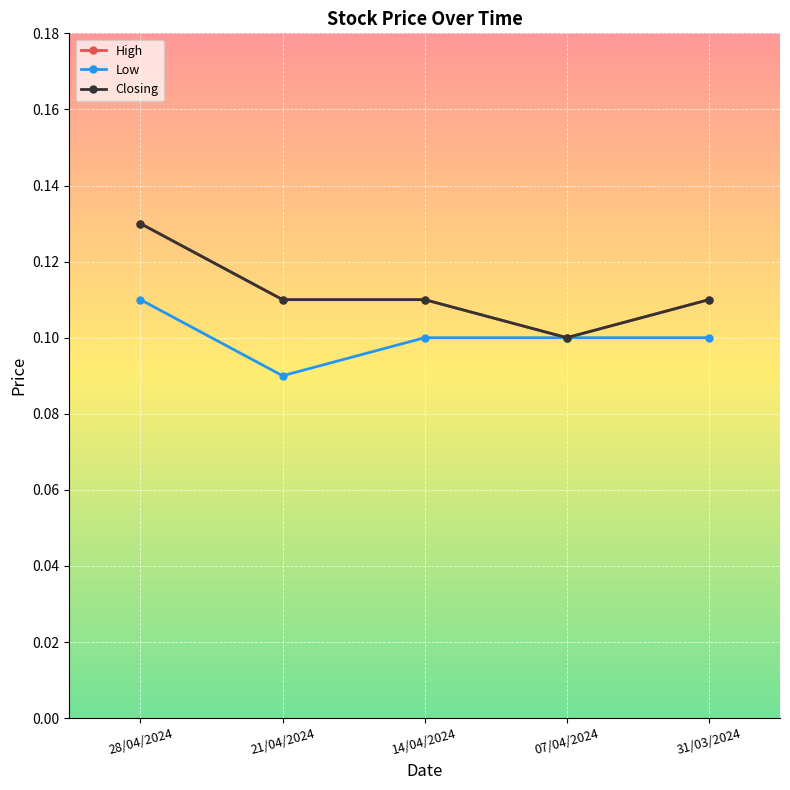

Does the chart have visible grid lines?

Yes